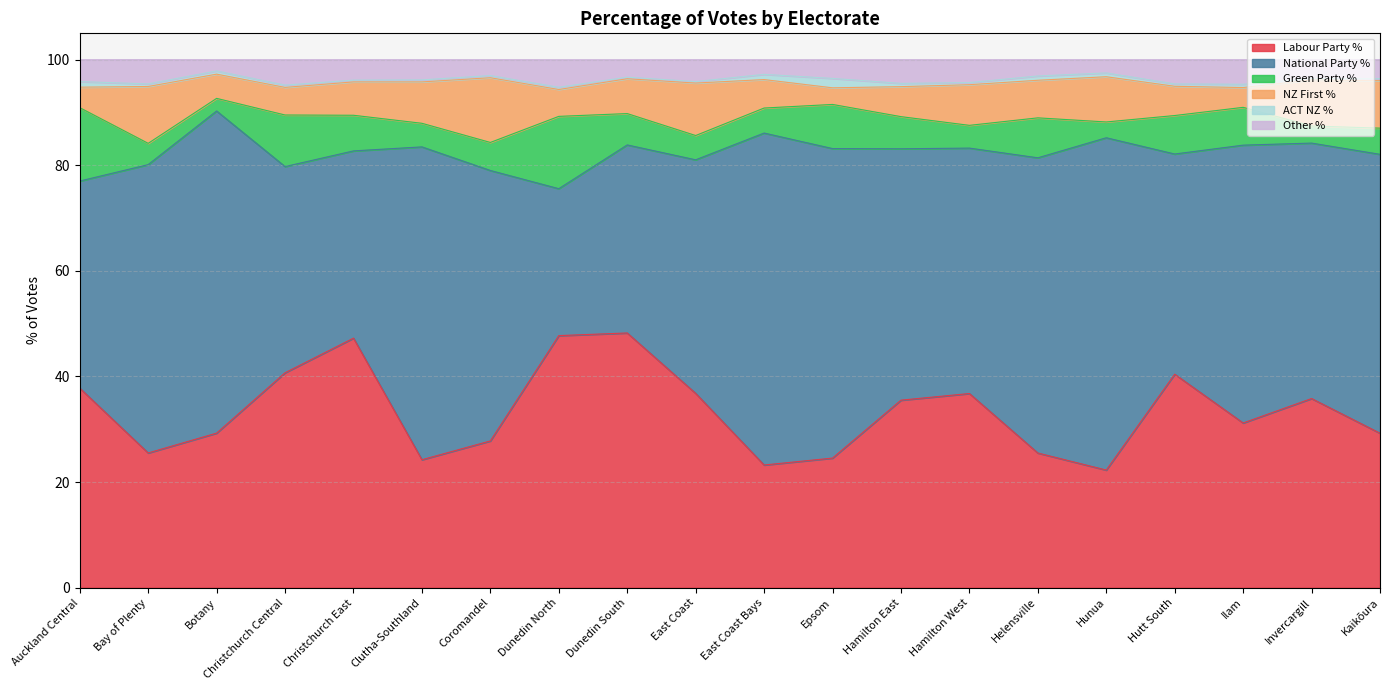

What position from the left is Dunedin North?

8